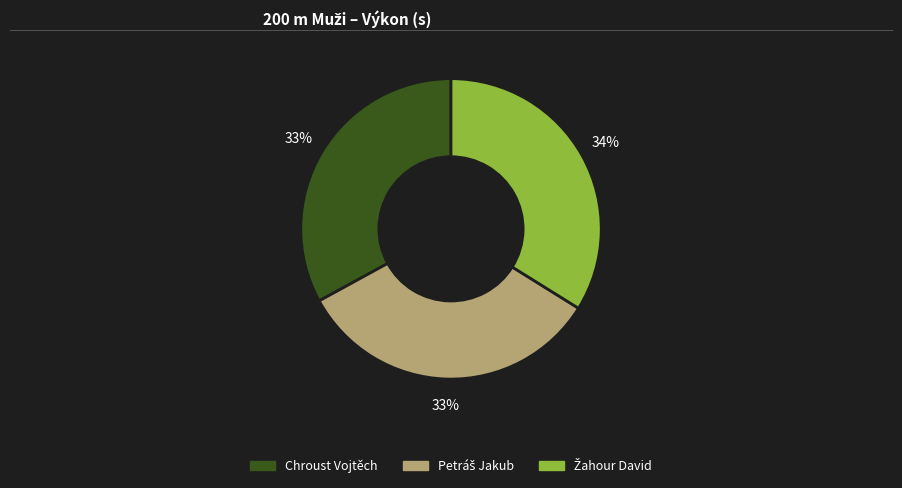

To the nearest percent, what portion does Chroust Vojtěch represent?

33%